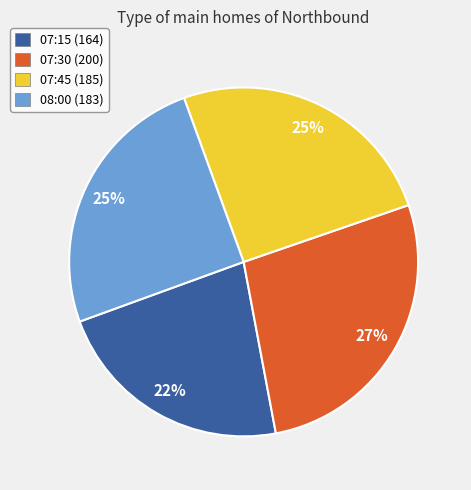

Count the number of slices in the pie.

4